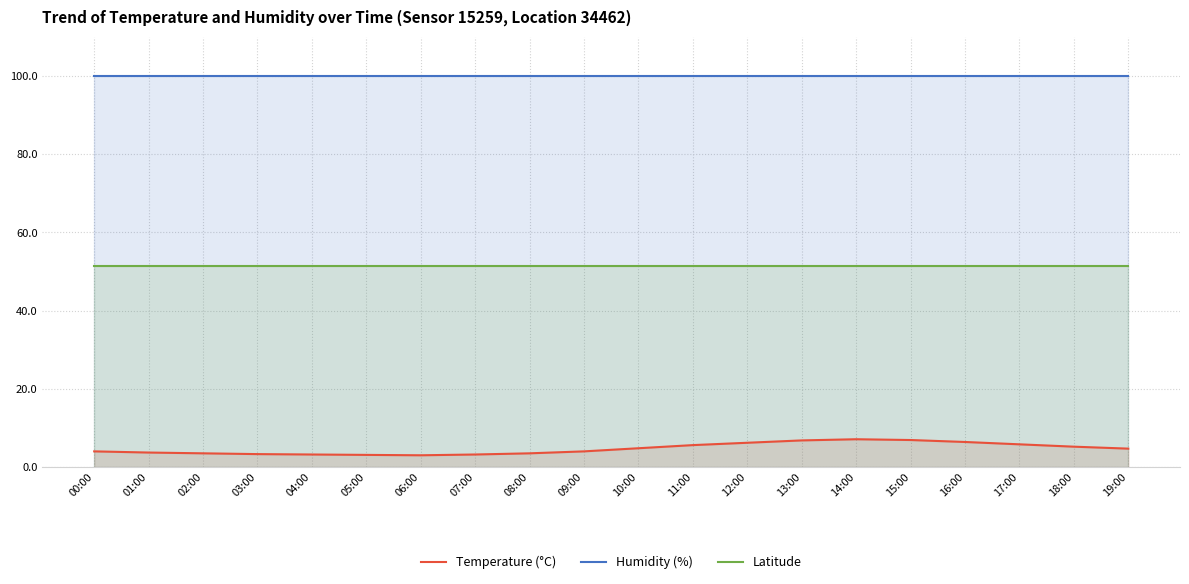

What is the average value of the Latitude series?

51.4